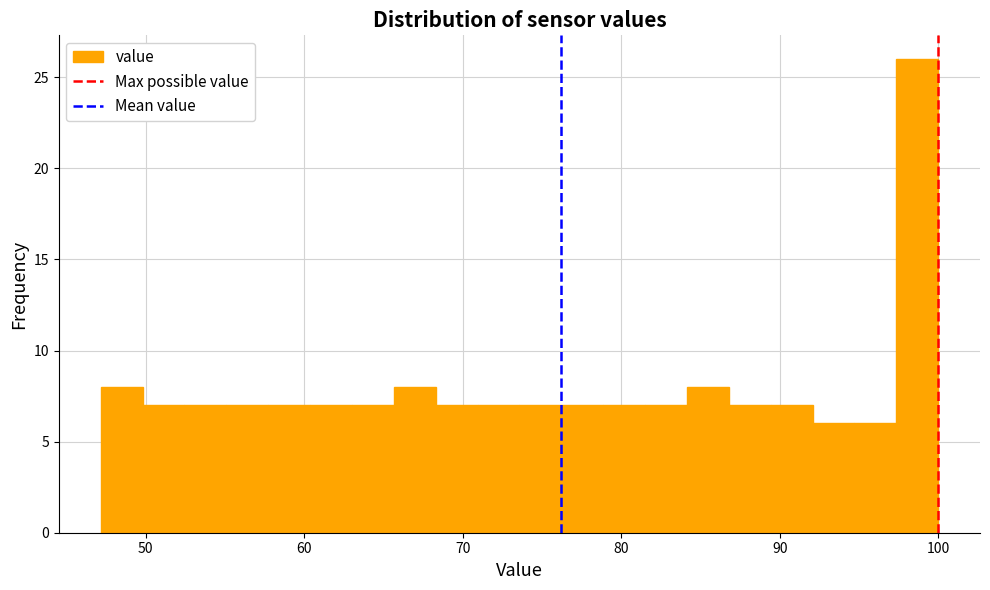

Around what value on the x-axis is the tallest bar? Give the approximate position of its centre, as read against the axis.

99